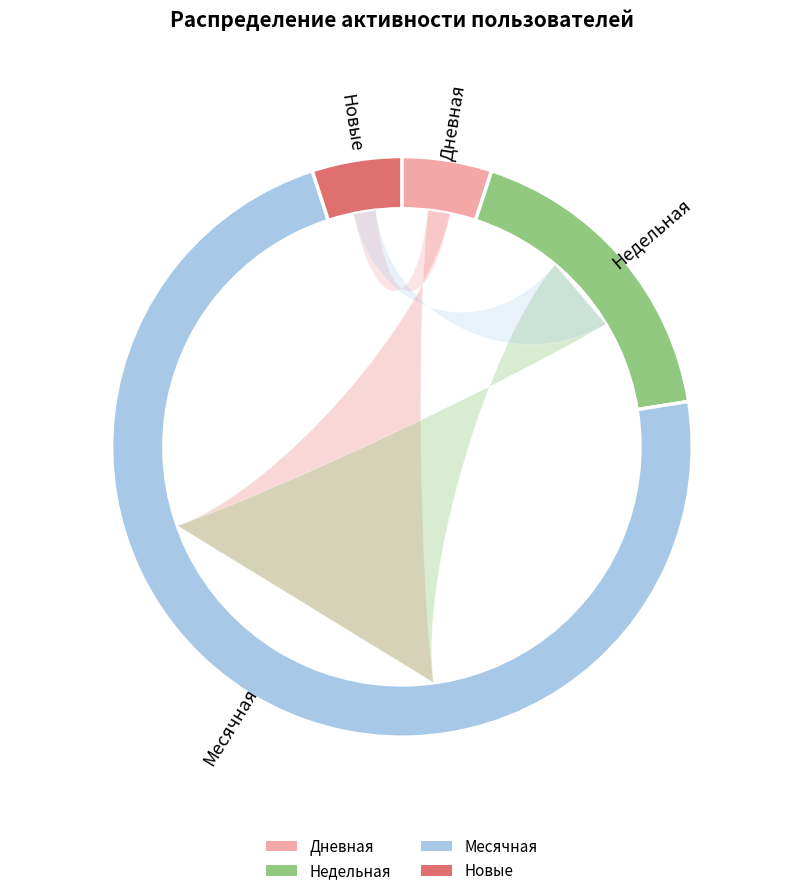

Does 2024-03-27 account for over 50% of the chart?

No